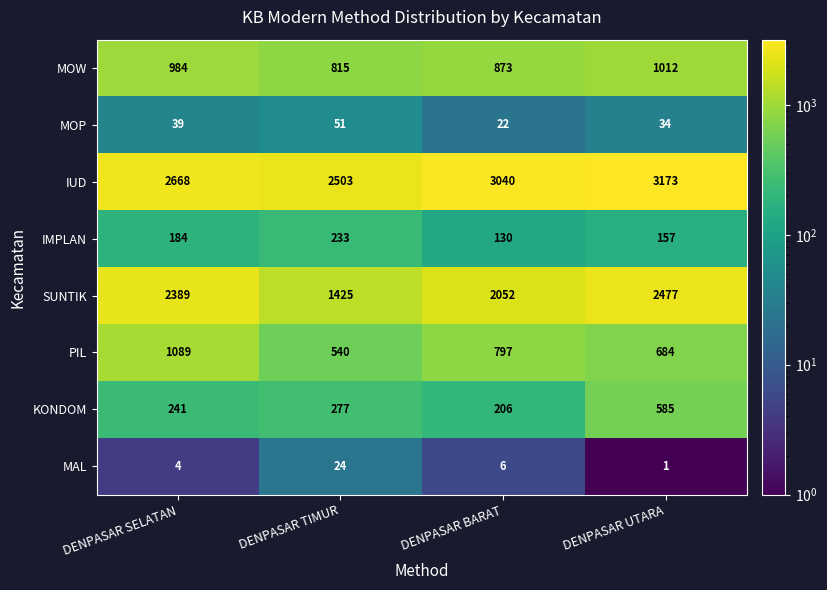

At how many categories does at least one series exceed 2172?

4